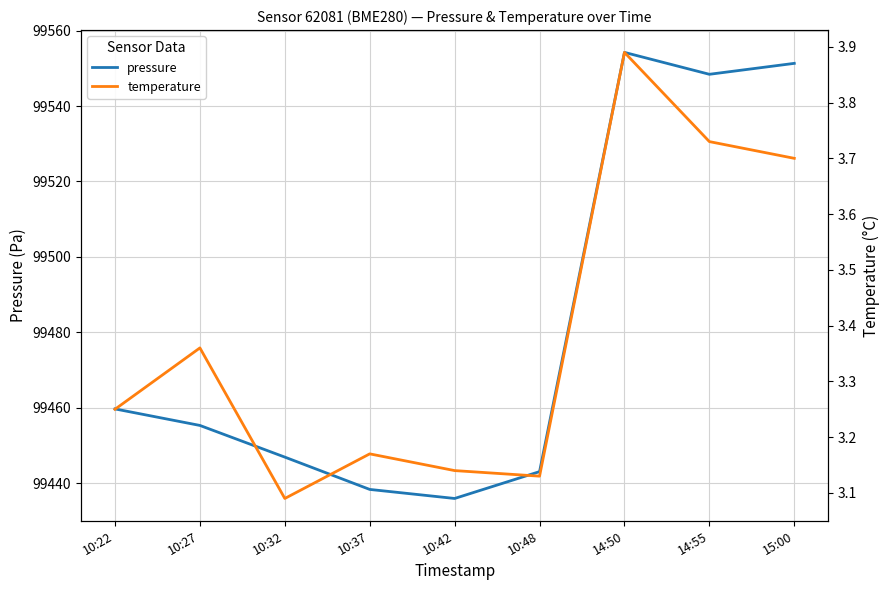

How many lines are shown in the chart?

2